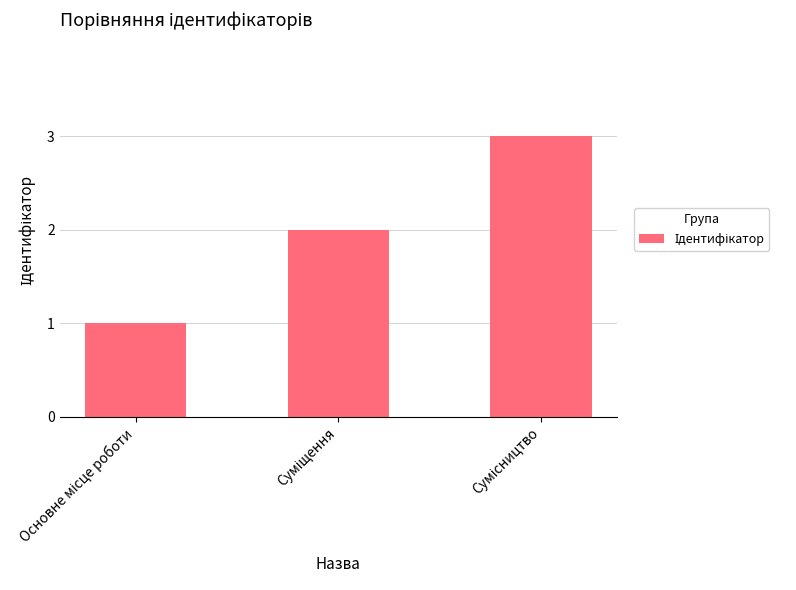

What is the greatest value displayed?

3